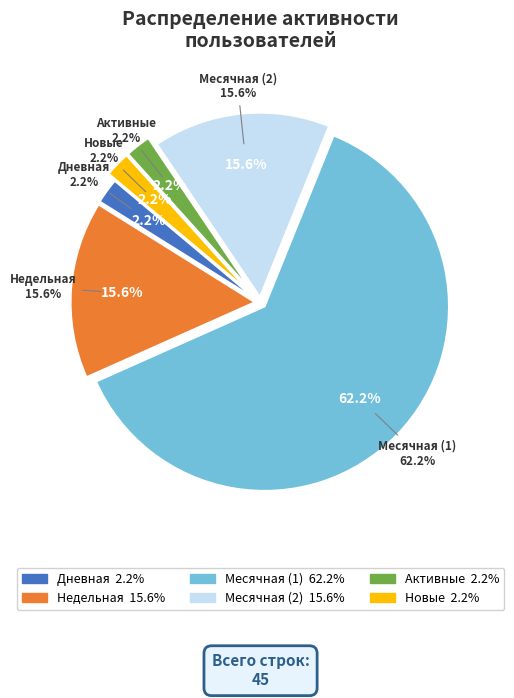

The Активные=1 slice represents 9% of the pie. True or false?

False